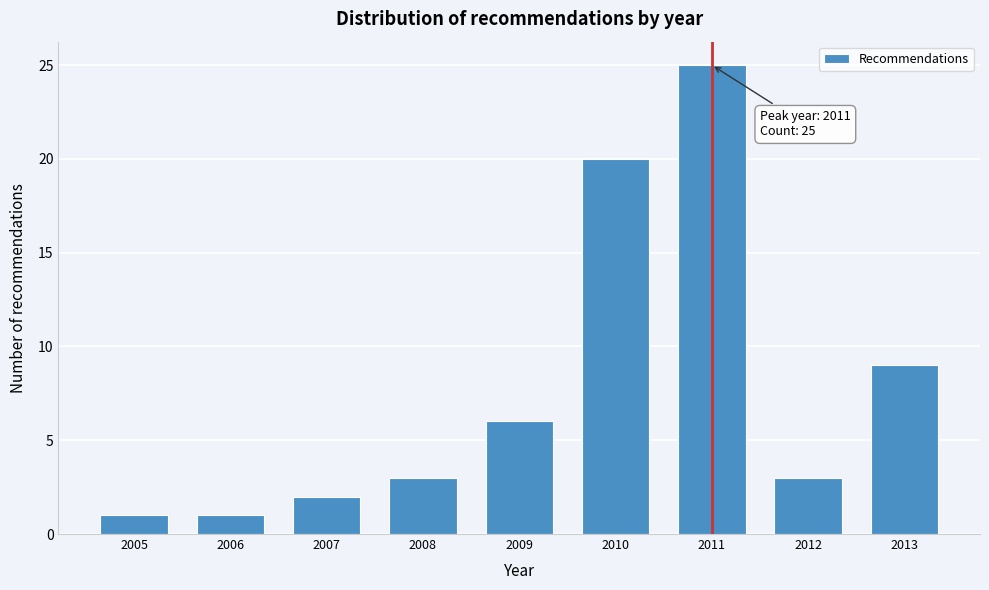

Reading left to right, list all the values displayed in this chart.

1	1	2	3	6	20	25	3	9